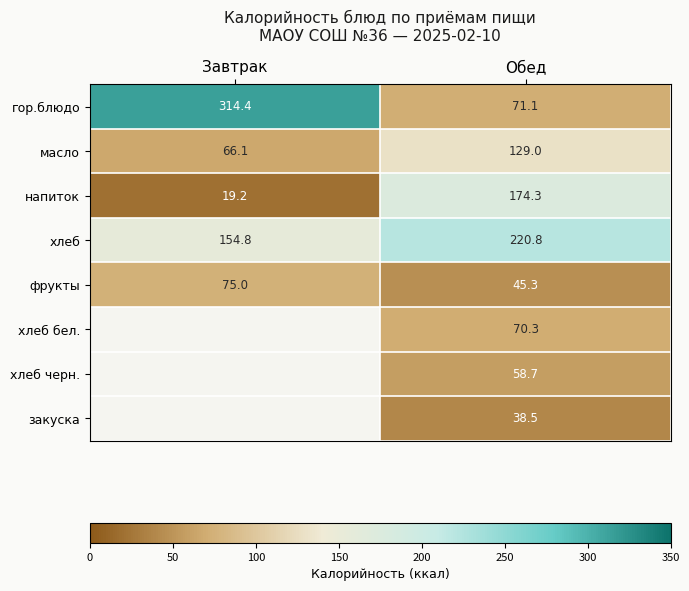

The value of хлеб черн. at Обед is 58.7. True or false?

True